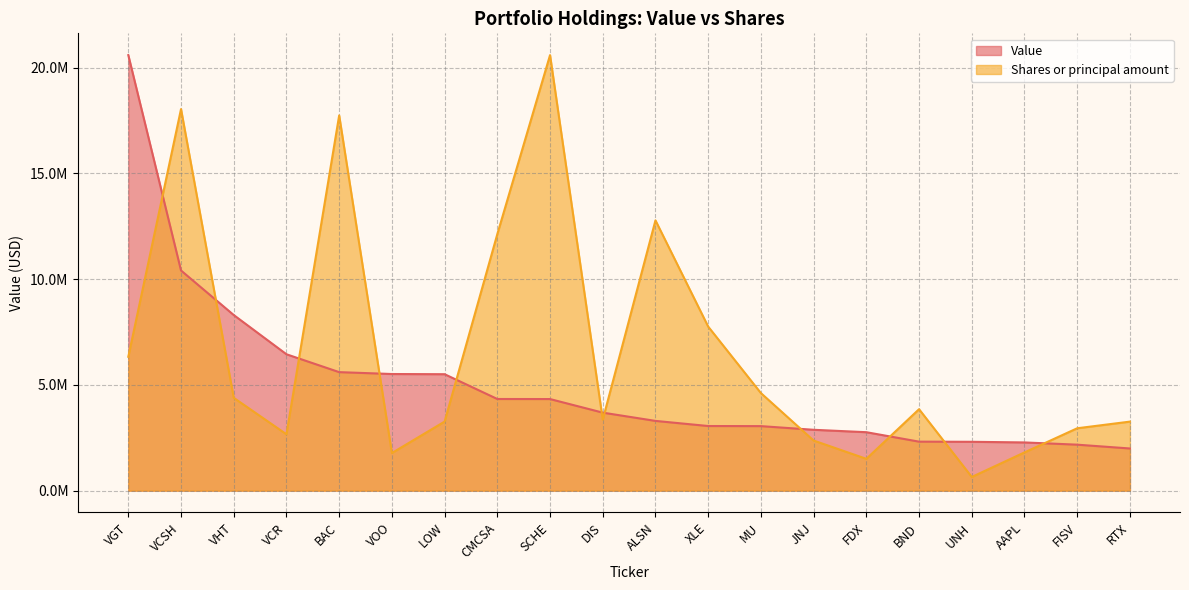

What is the minimum value shown in the chart?

648254.4